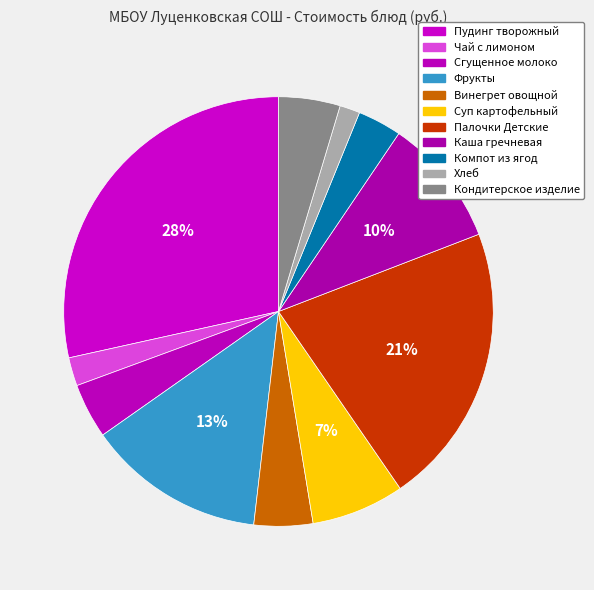

Combined, do Суп картофельный and Фрукты account for over 50%?

No